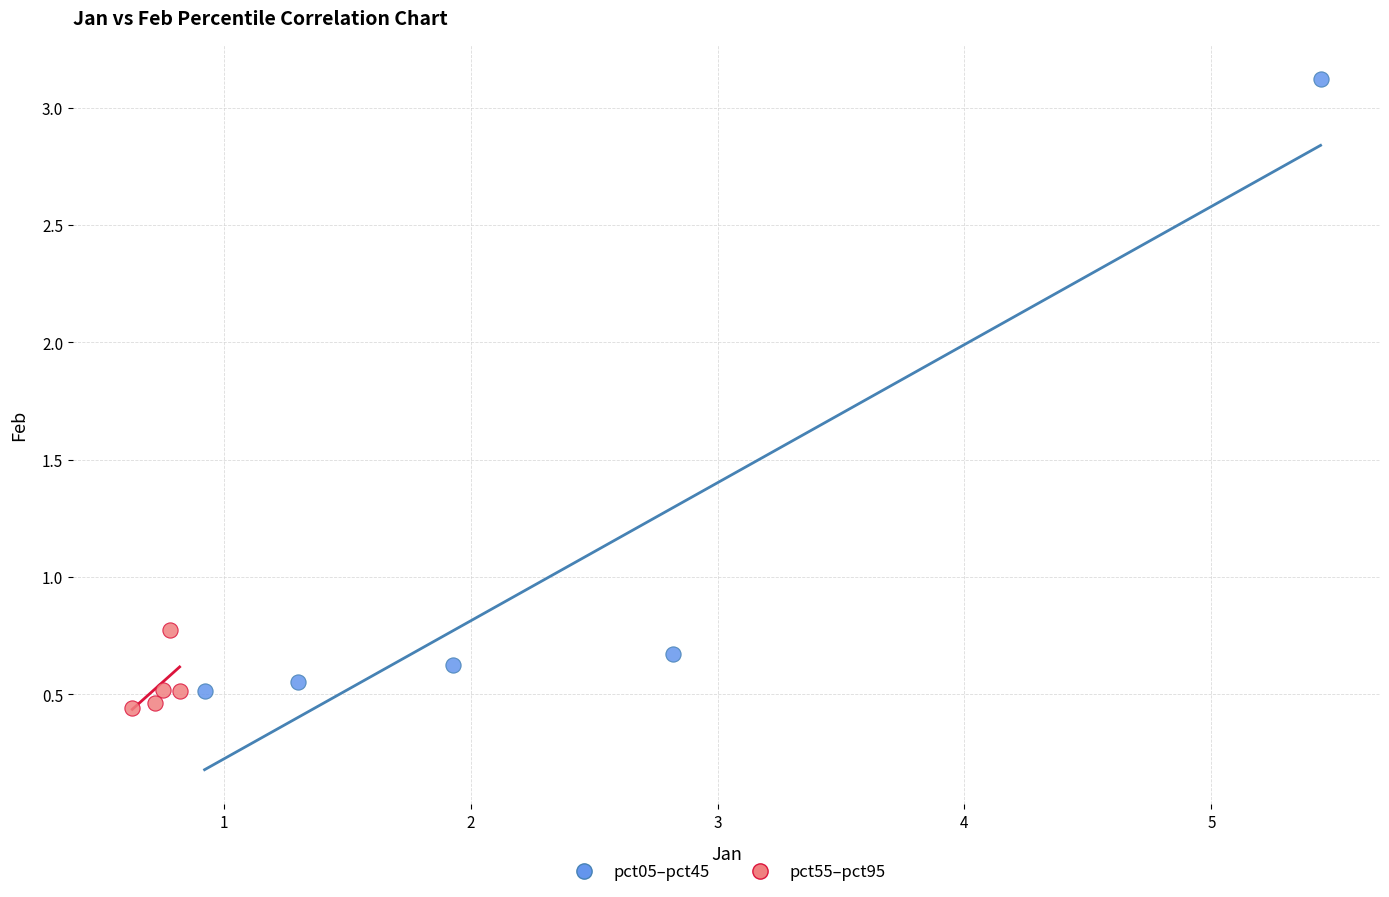

Which series reaches the minimum Y coordinate?

pct55–pct95